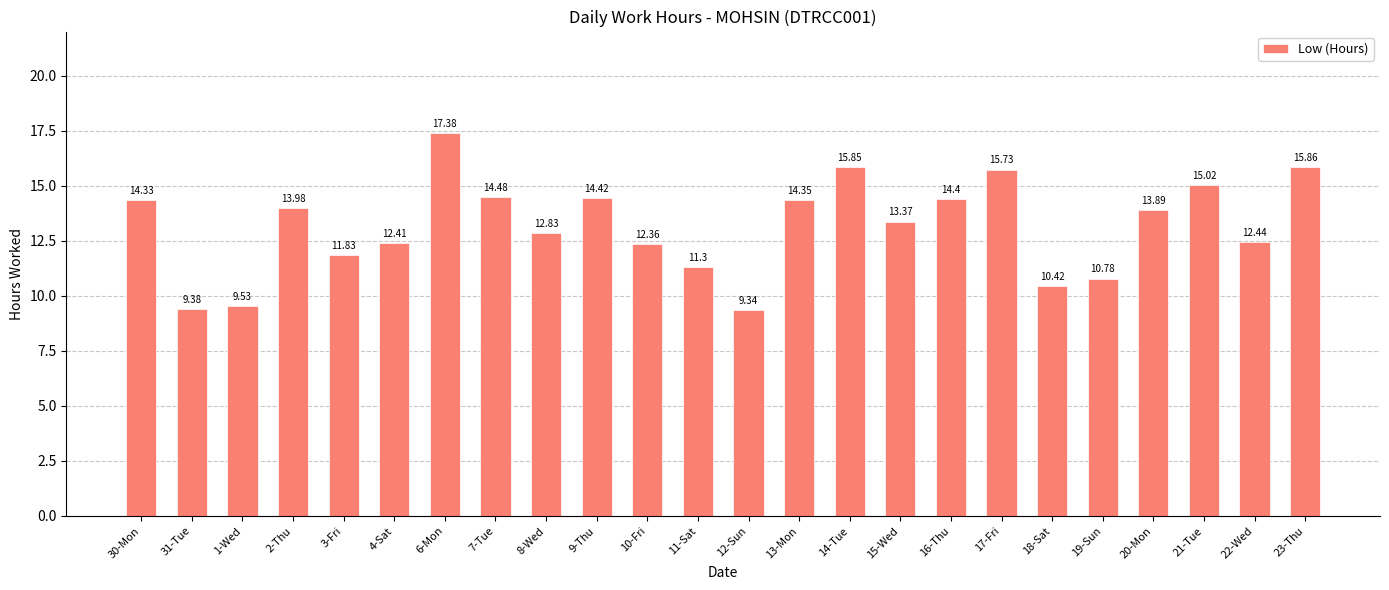

What is the greatest value displayed?

17.4